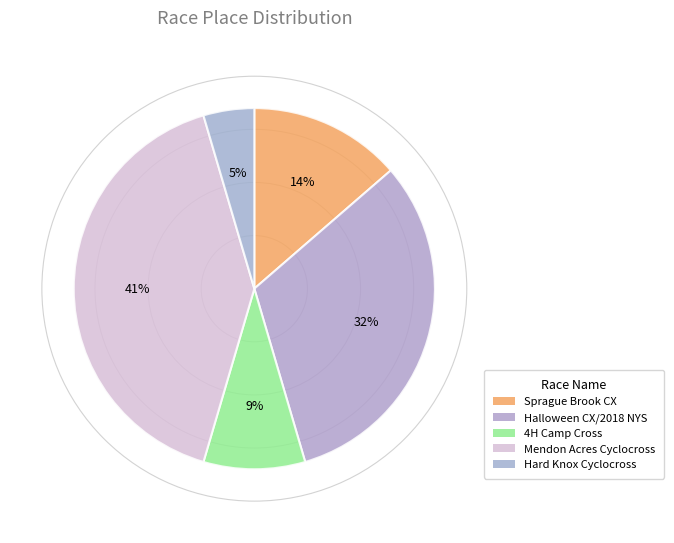

How many segments does this pie chart have?

5